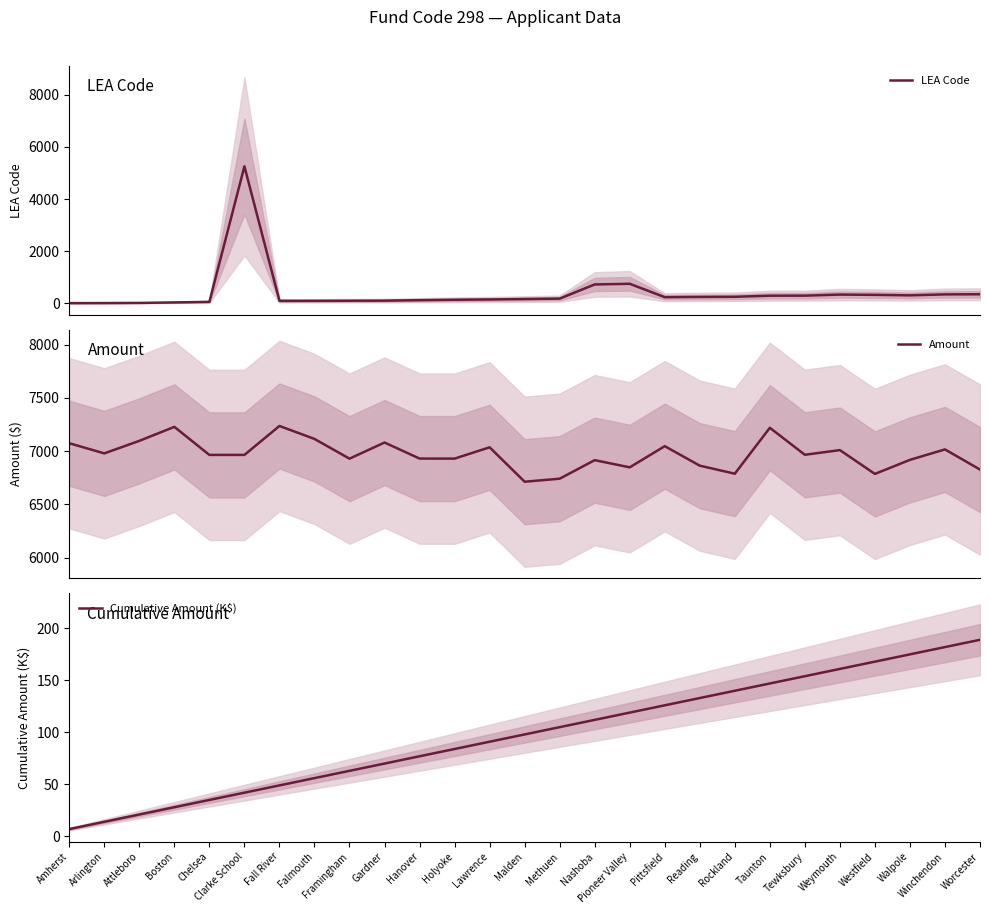

What are all the series names shown in the legend?

LEA Code, Amount, Cumulative Amount (K$)